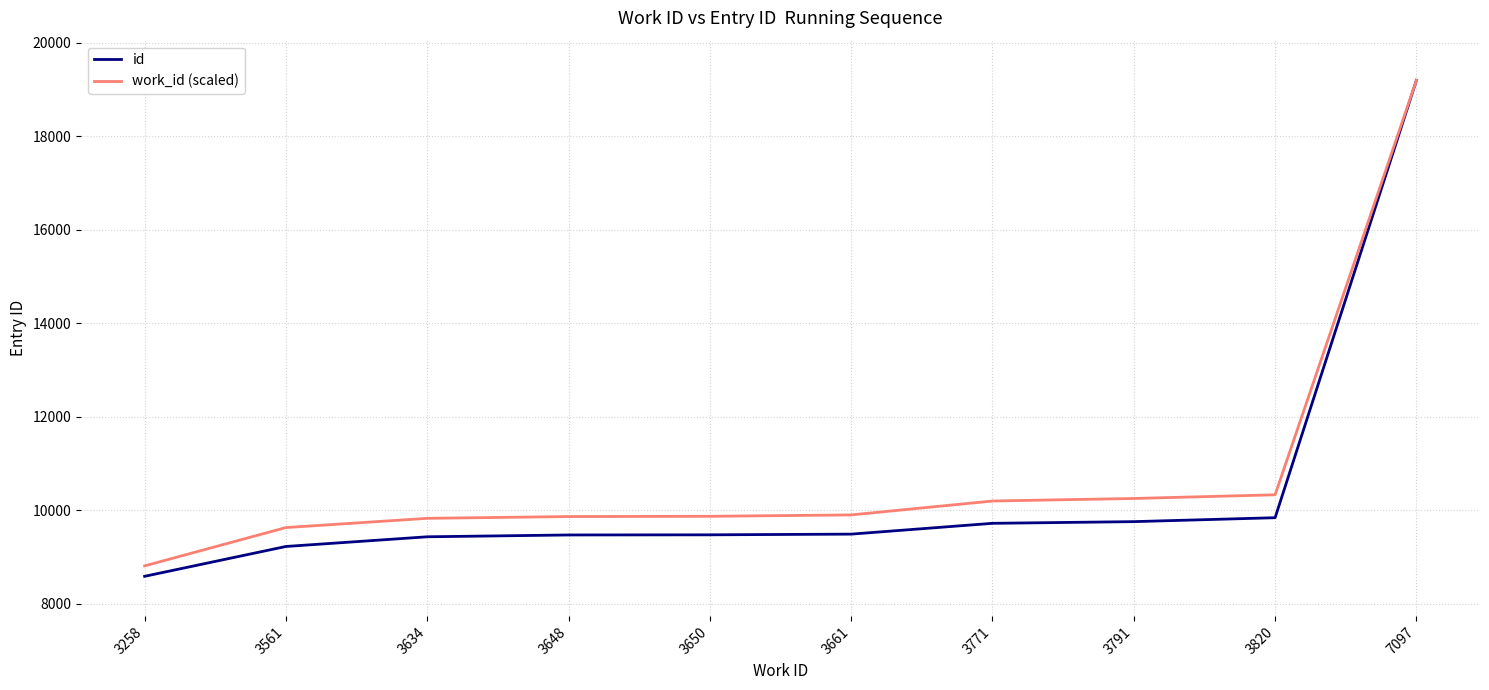

What is the difference between the highest and lowest values at 3648?

393.6